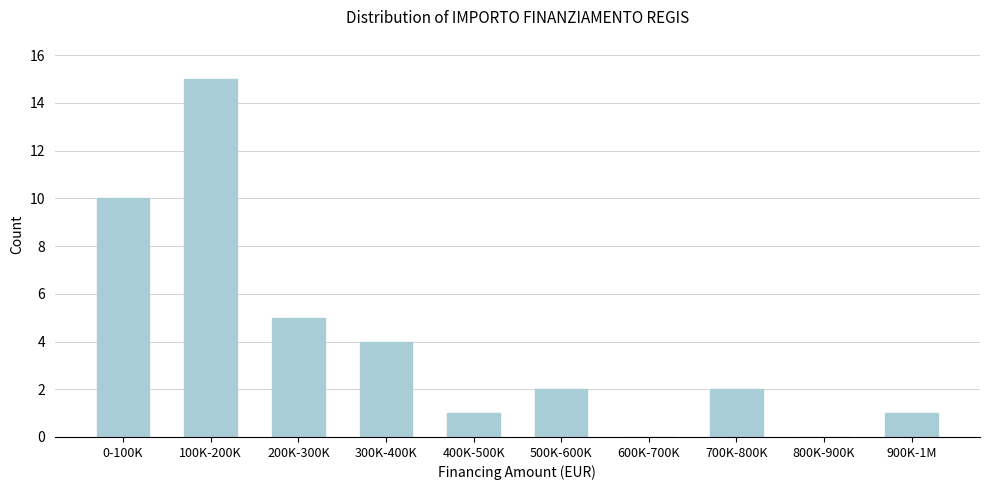

Reading right to left, extract all data points from this chart.

900K-1M=1	800K-900K=0	700K-800K=2	600K-700K=0	500K-600K=2	400K-500K=1	300K-400K=4	200K-300K=5	100K-200K=15	0-100K=10